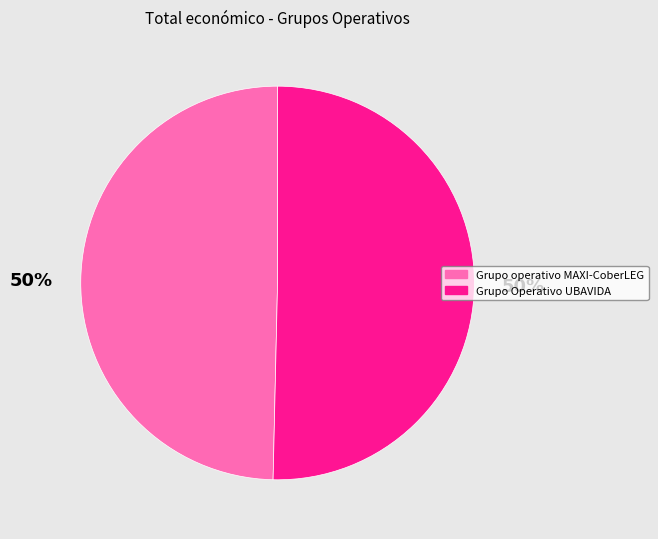

To the nearest percent, what is the average slice percentage?

50%